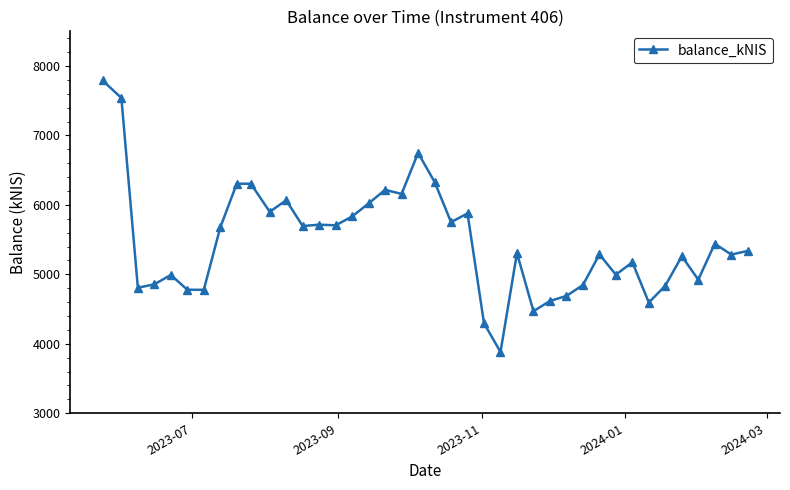

What is the value of the 34th point from the left?

4594.8